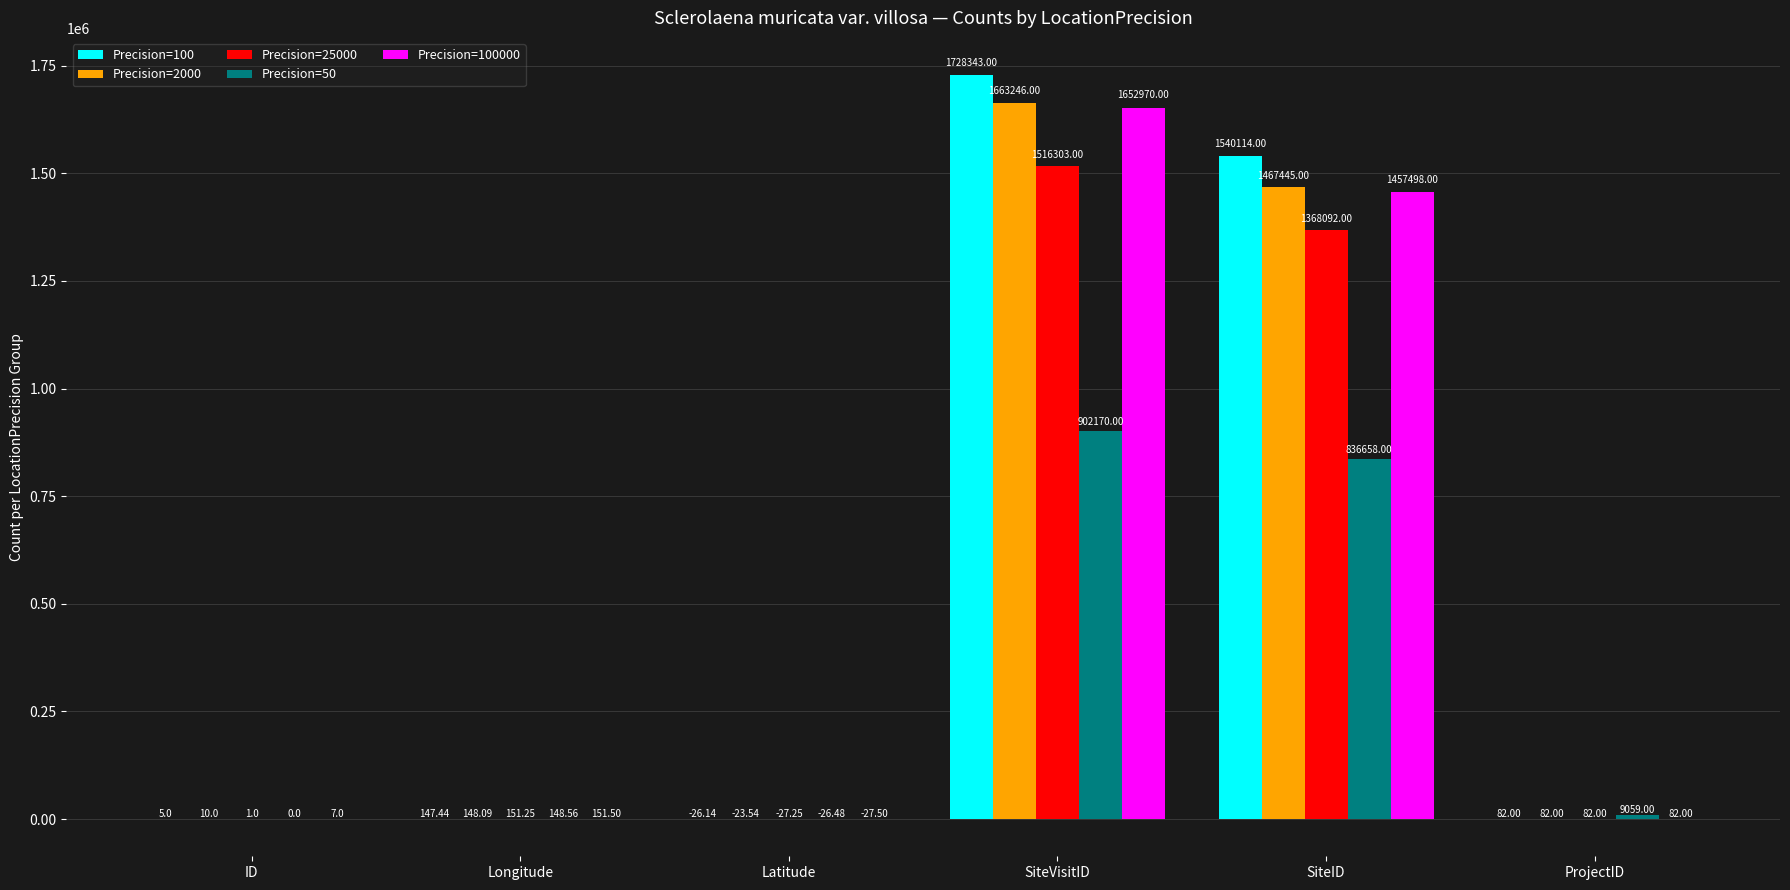

Are the bars grouped side by side (vs. stacked)?

Yes